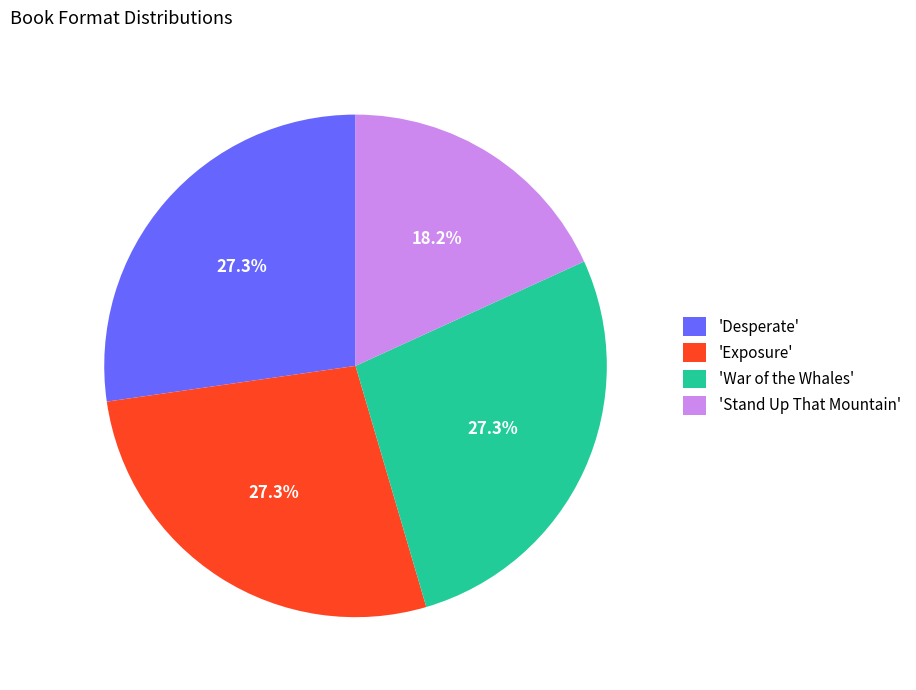

How many slices are in this pie chart?

4